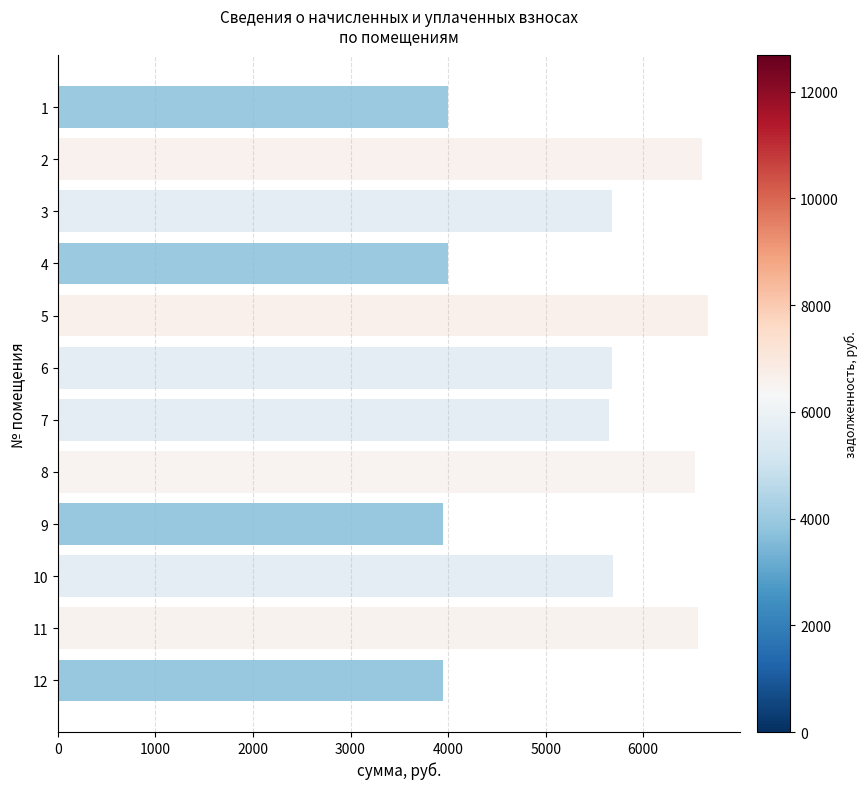

The value at 5 is 8854.8. True or false?

False